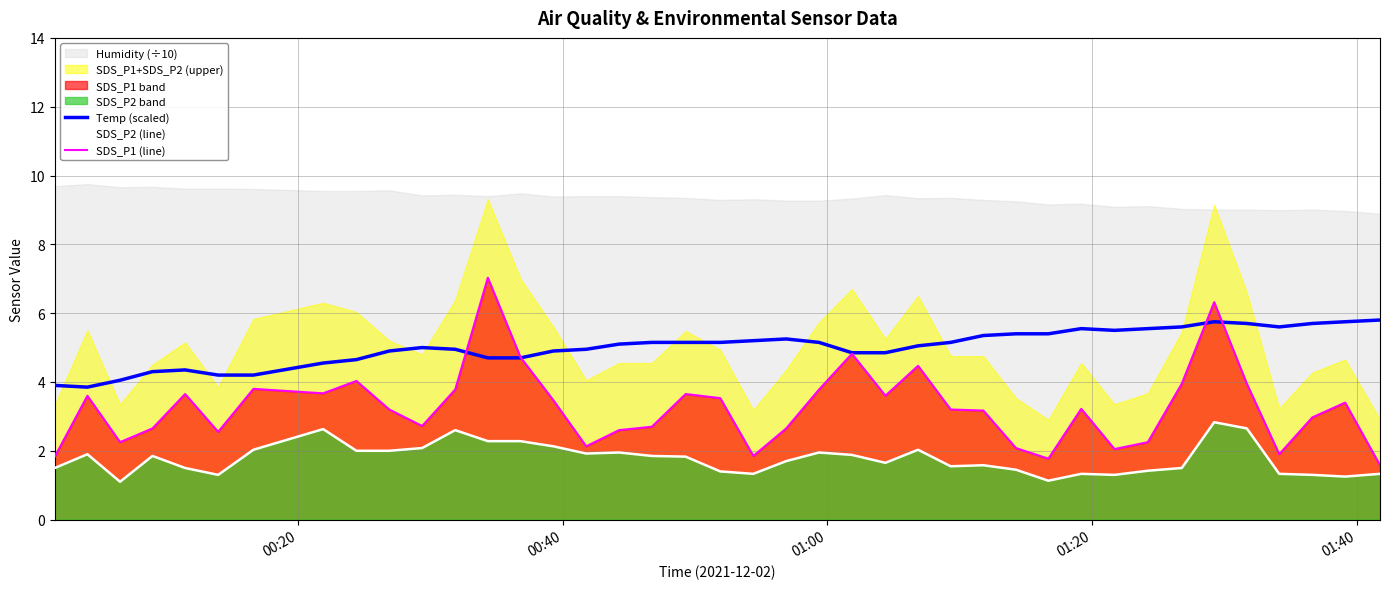

What is the highest value of the SDS_P2 (line) series?

2.8